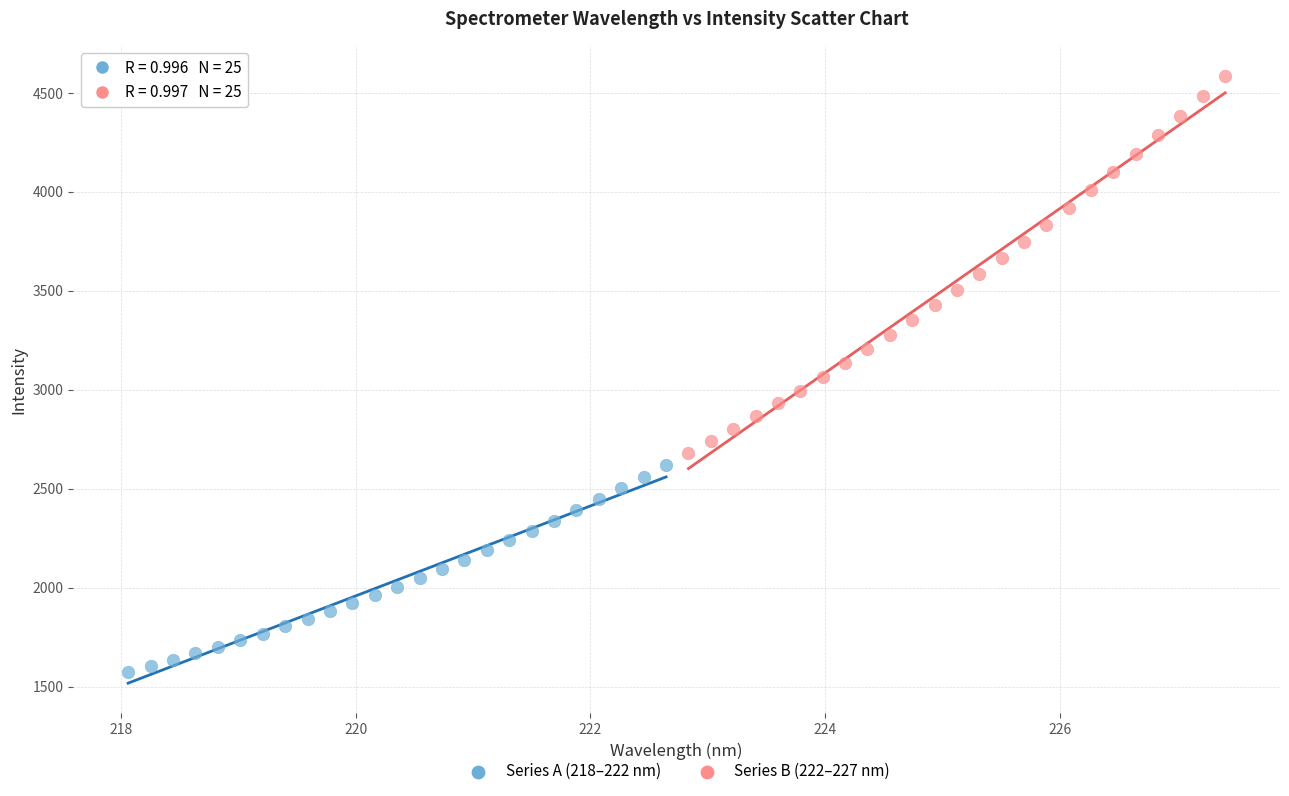

Which series reaches the maximum Y coordinate?

Series B (222–227 nm)